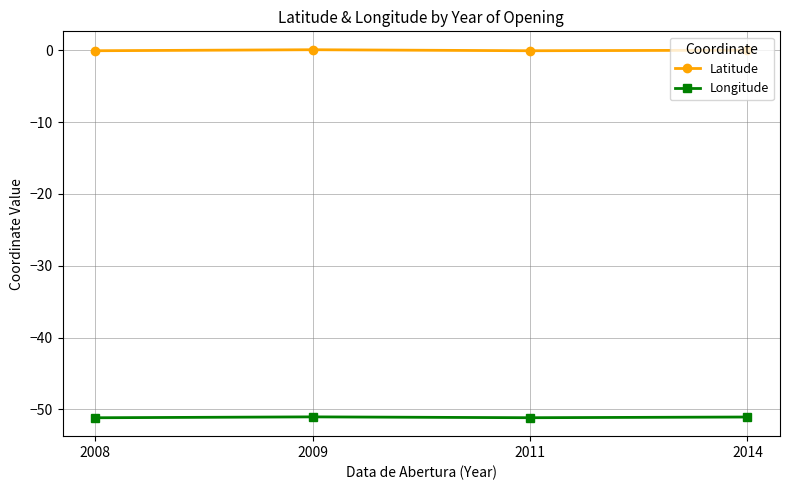

True or false: Latitude and Longitude cross at least once.

False